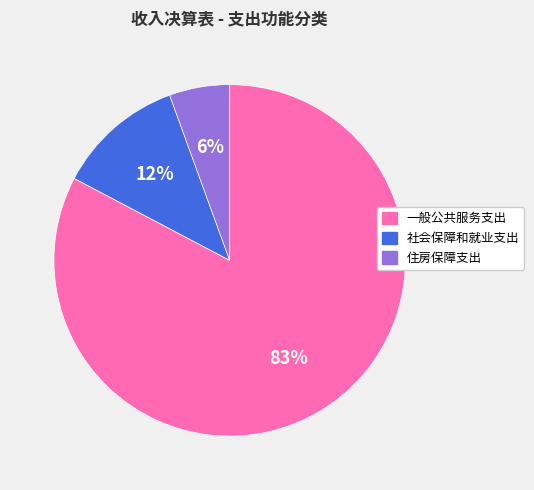

To the nearest percent, what is the difference between the 社会保障和就业支出 and 住房保障支出 slice percentages?

6%